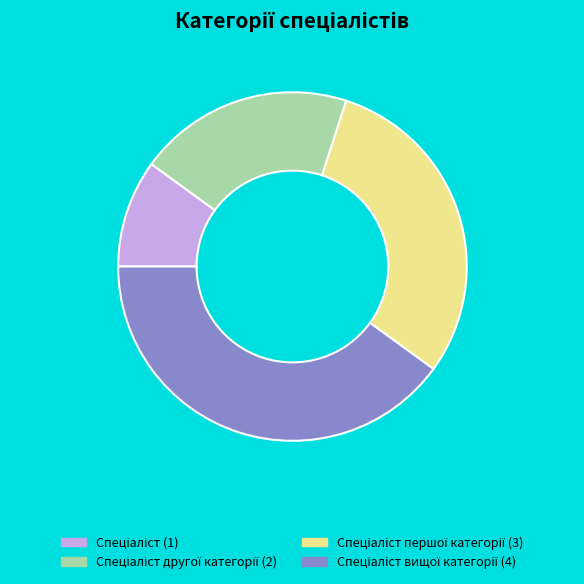

Does any single category account for the majority?

No